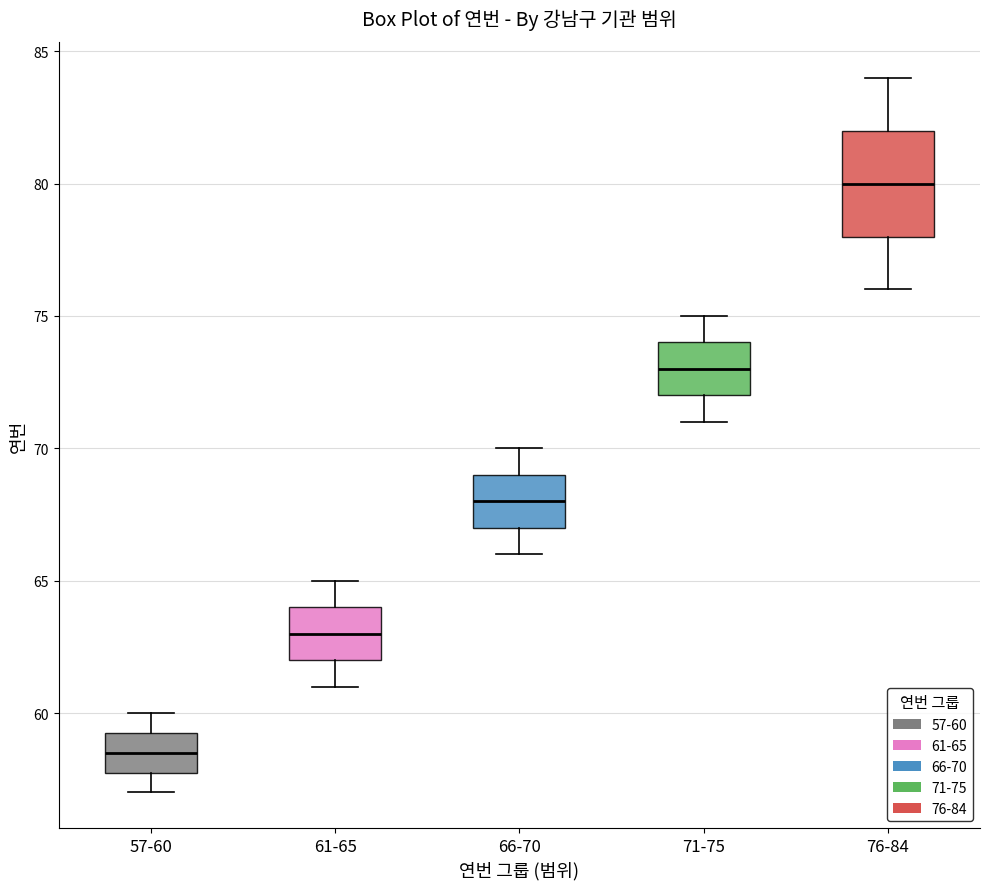

Which box has the lowest median line?

57-60